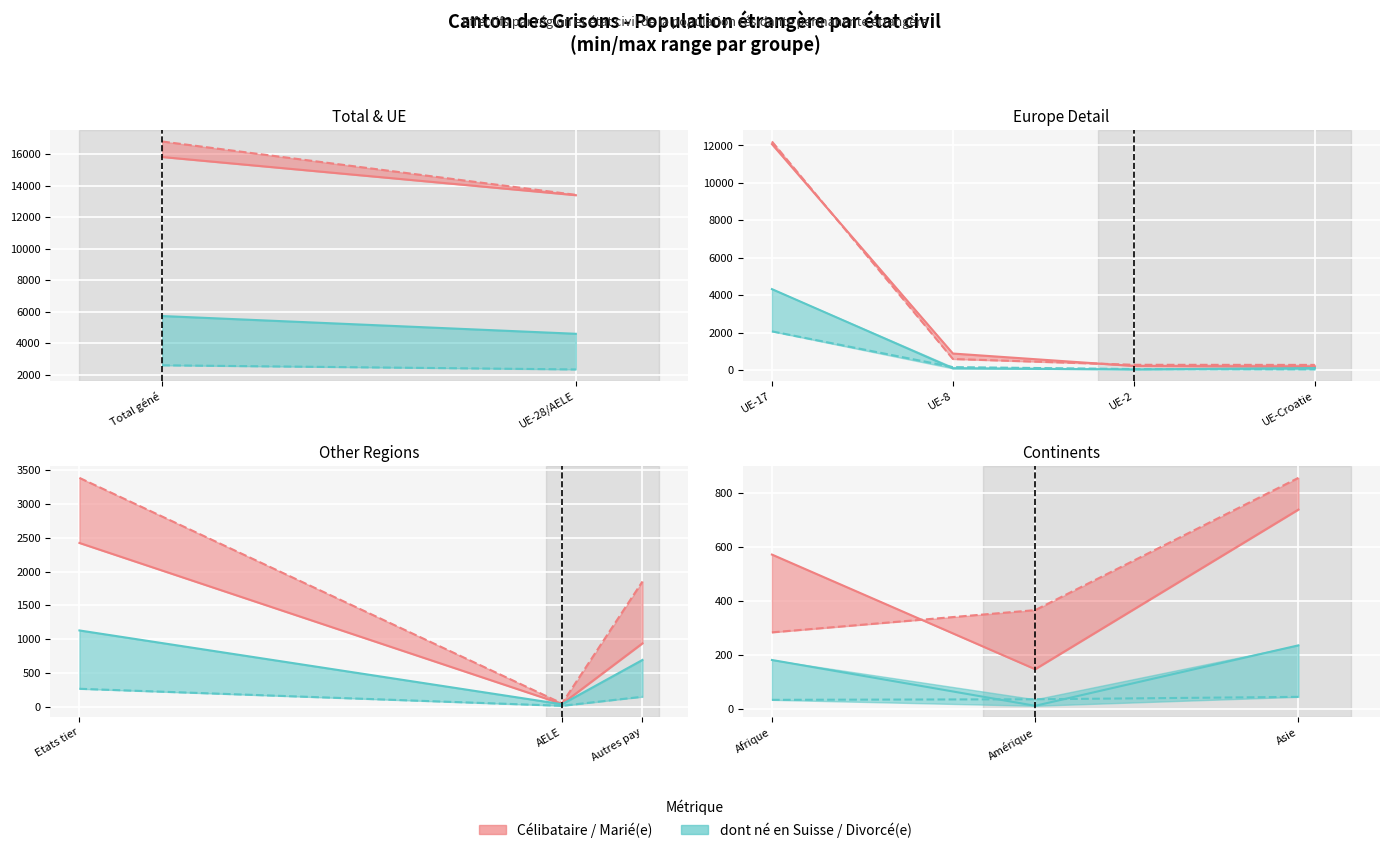

What is the smallest value displayed?

13